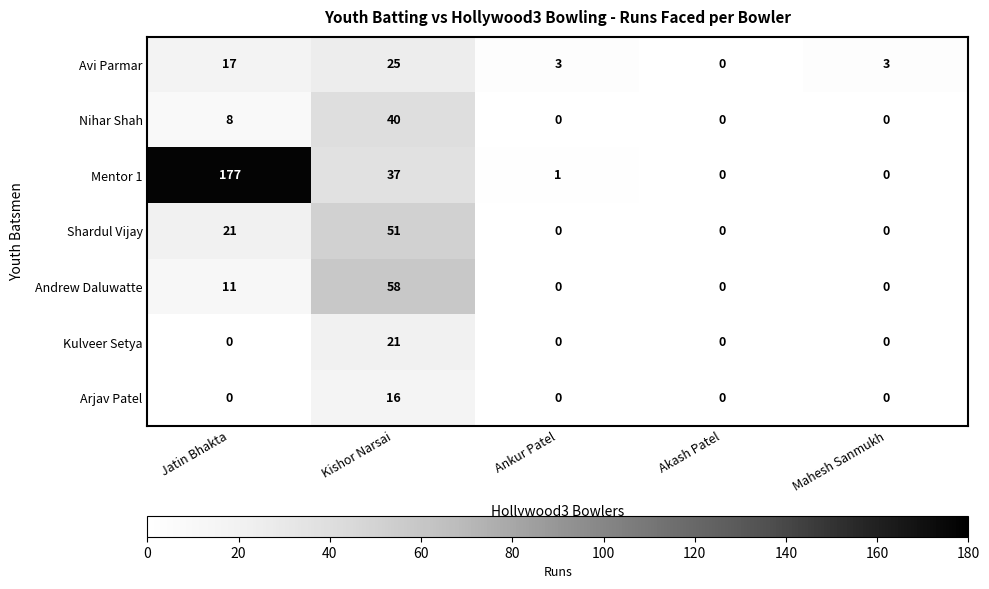

Which series has the widest spread of values?

Mentor 1